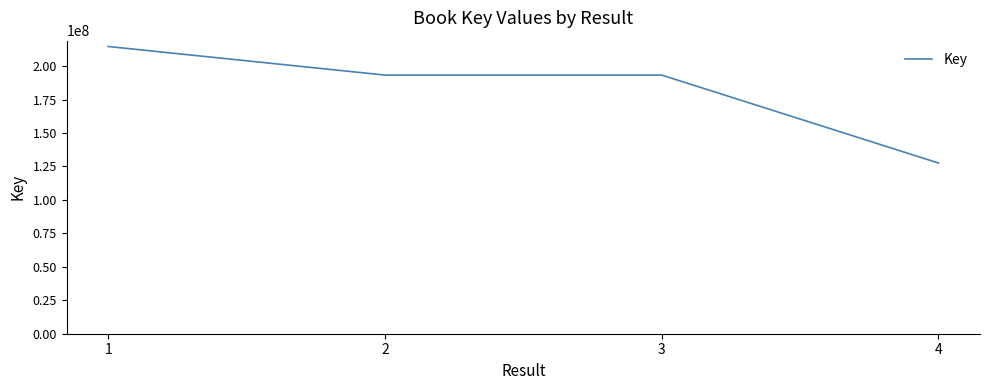

How many distinct data groups are displayed?

1